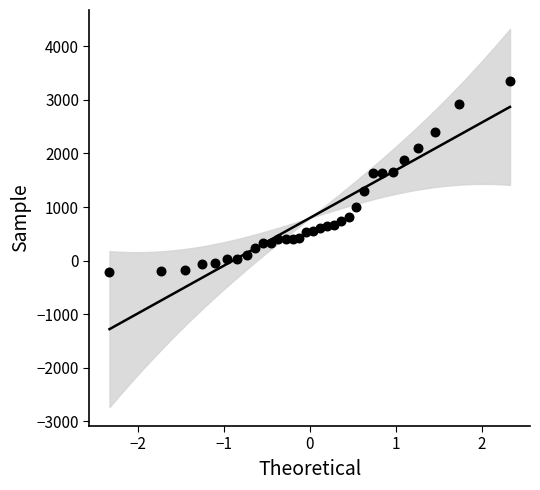

What is the range of Y values (max minus min)?

3561